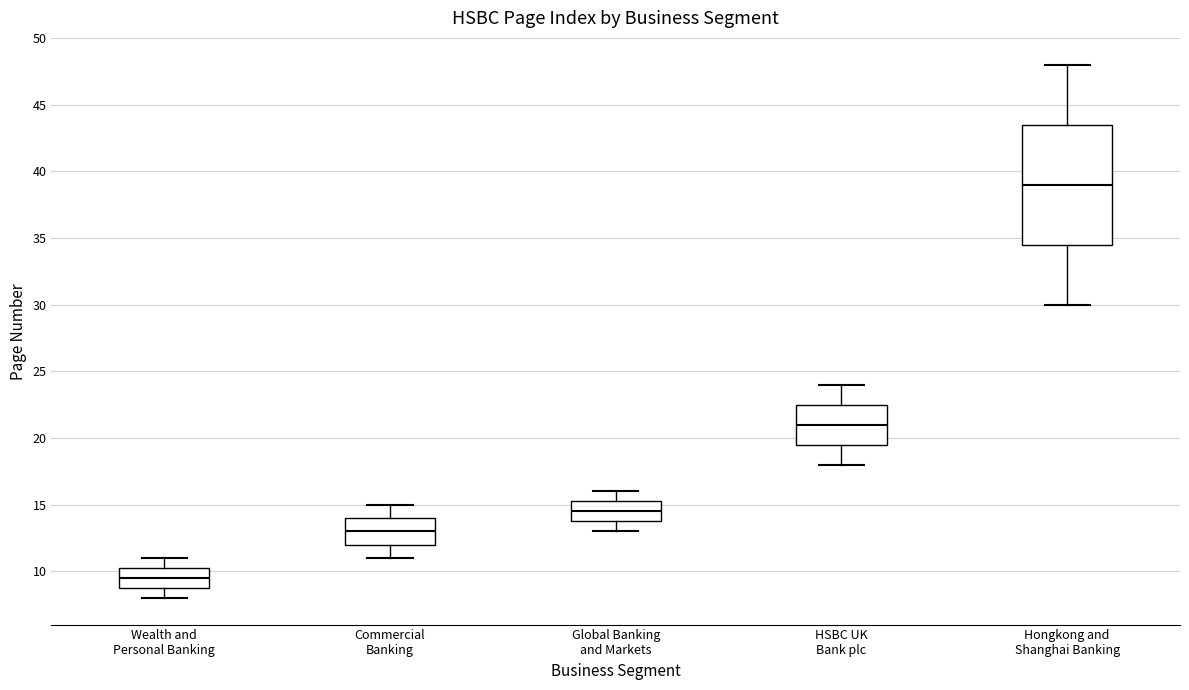

Comparing the boxes themselves (not the whiskers), which one is the tallest?

Hongkong and Shanghai Banking